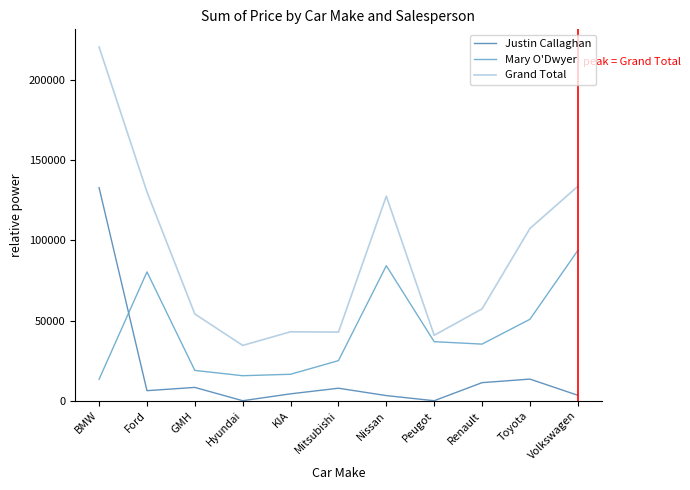

What is the difference between the Mary O'Dwyer values at Ford and Toyota?

29551